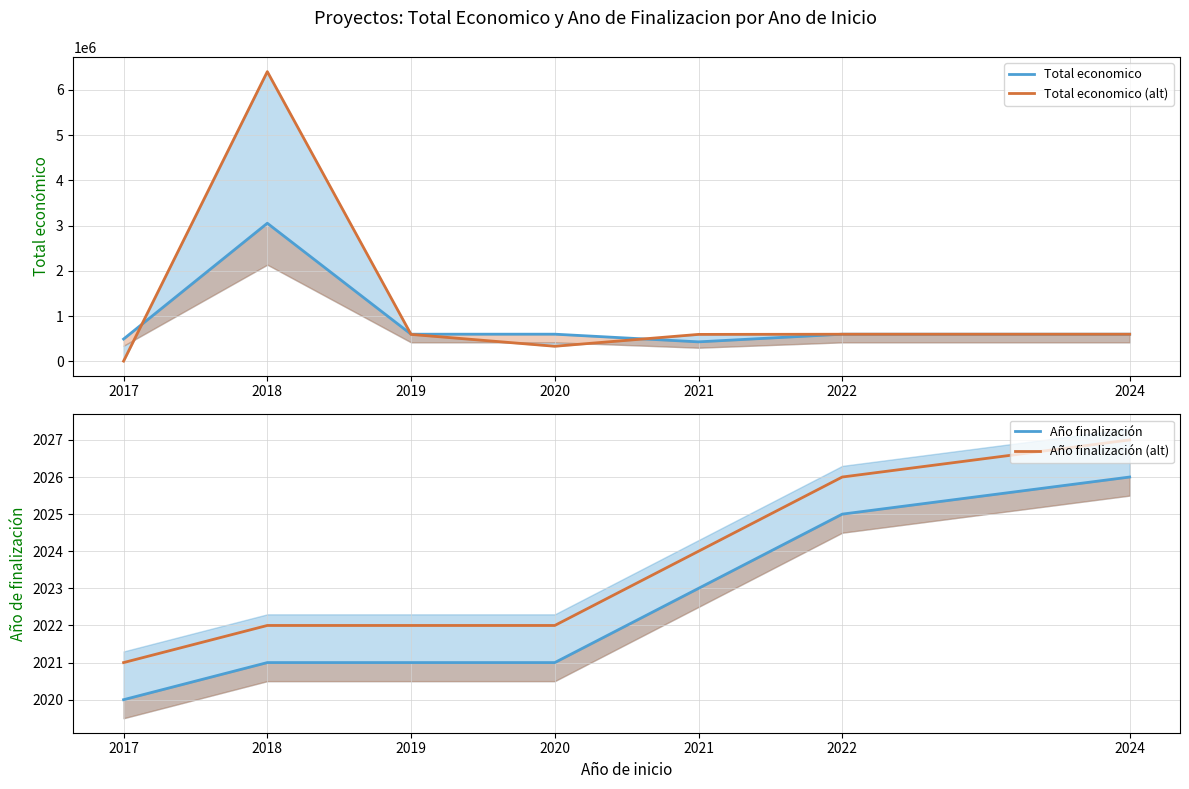

Between 2020 and 2021, which is larger?

2020